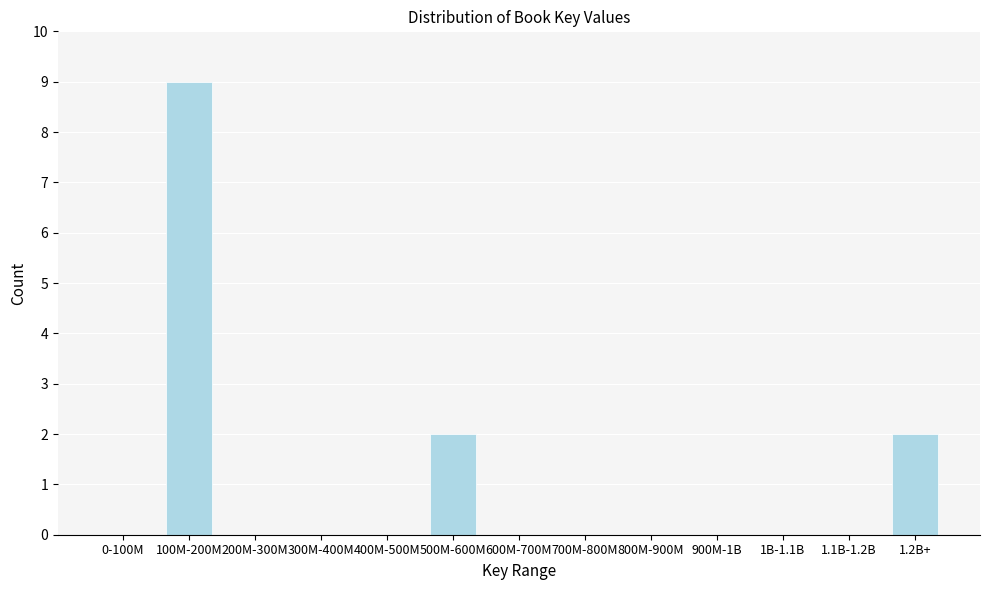

Reading left to right, what are all the values shown in this chart?

0-100M=0	100M-200M=9	200M-300M=0	300M-400M=0	400M-500M=0	500M-600M=2	600M-700M=0	700M-800M=0	800M-900M=0	900M-1B=0	1B-1.1B=0	1.1B-1.2B=0	1.2B+=2